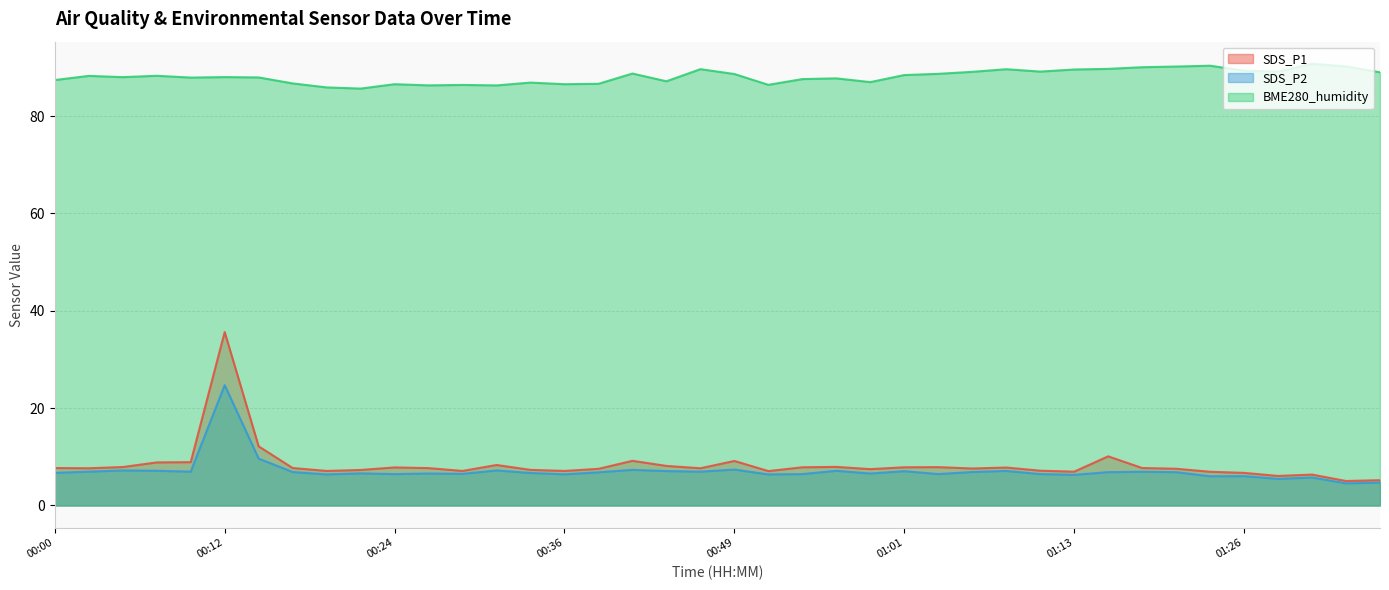

What is the sum of the SDS_P1 values at 00:49 and 00:14?

21.3